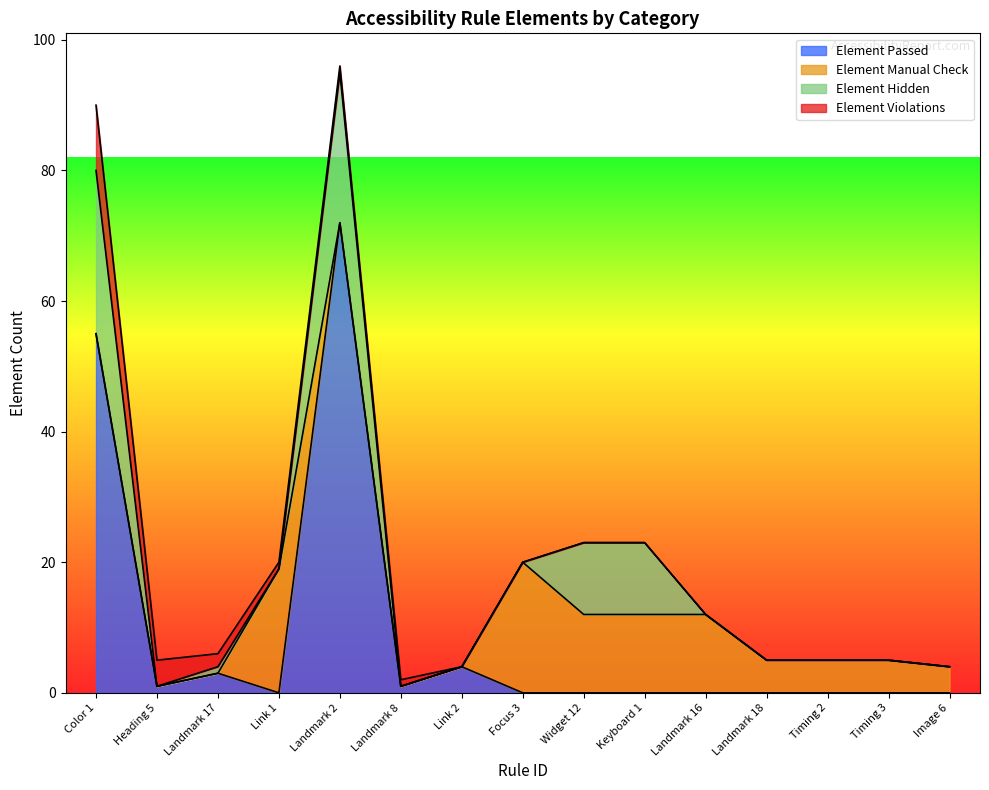

What is the label of the 2nd point from the right?

Timing 3